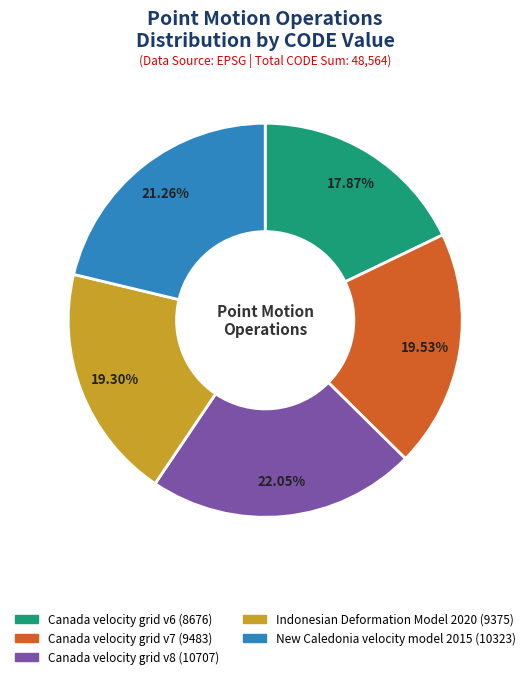

What is the smallest slice in the pie chart?

Canada velocity grid v6